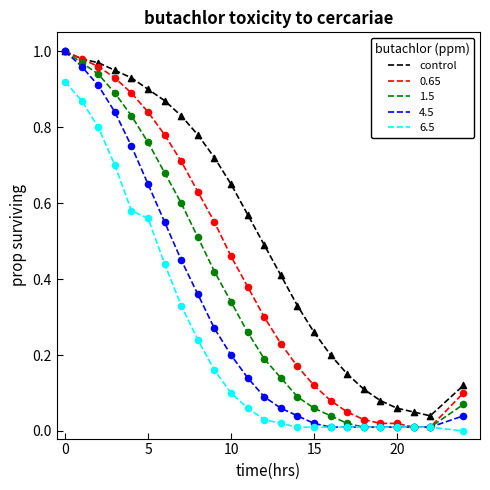

True or false: 6.5 and control cross at least once.

False